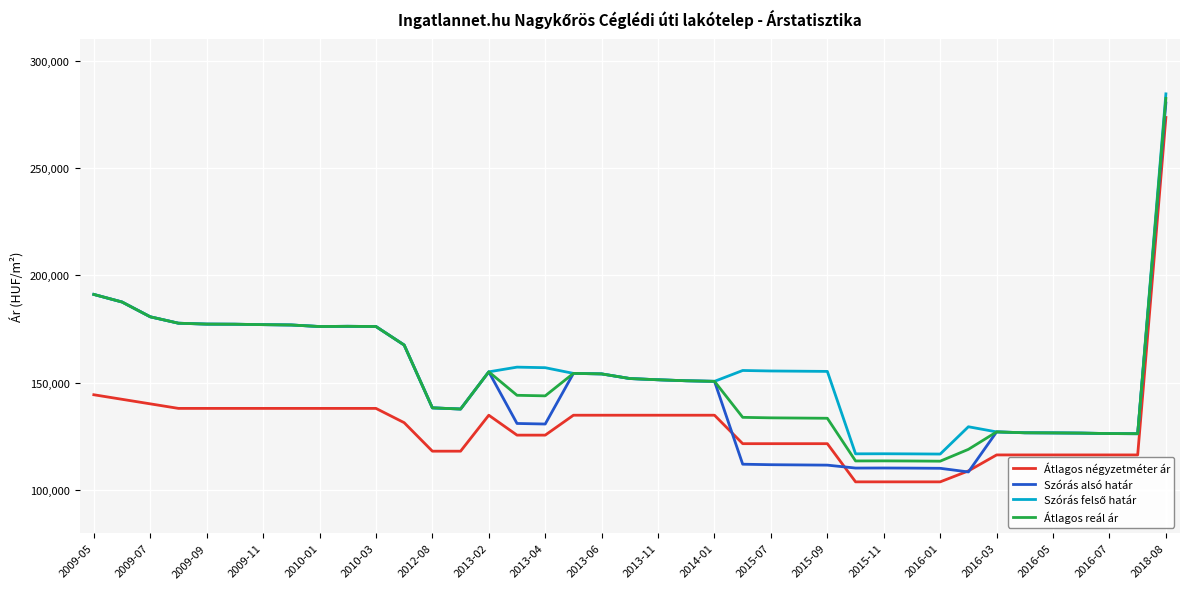

What is the maximum value for Átlagos négyzetméter ár?

273500